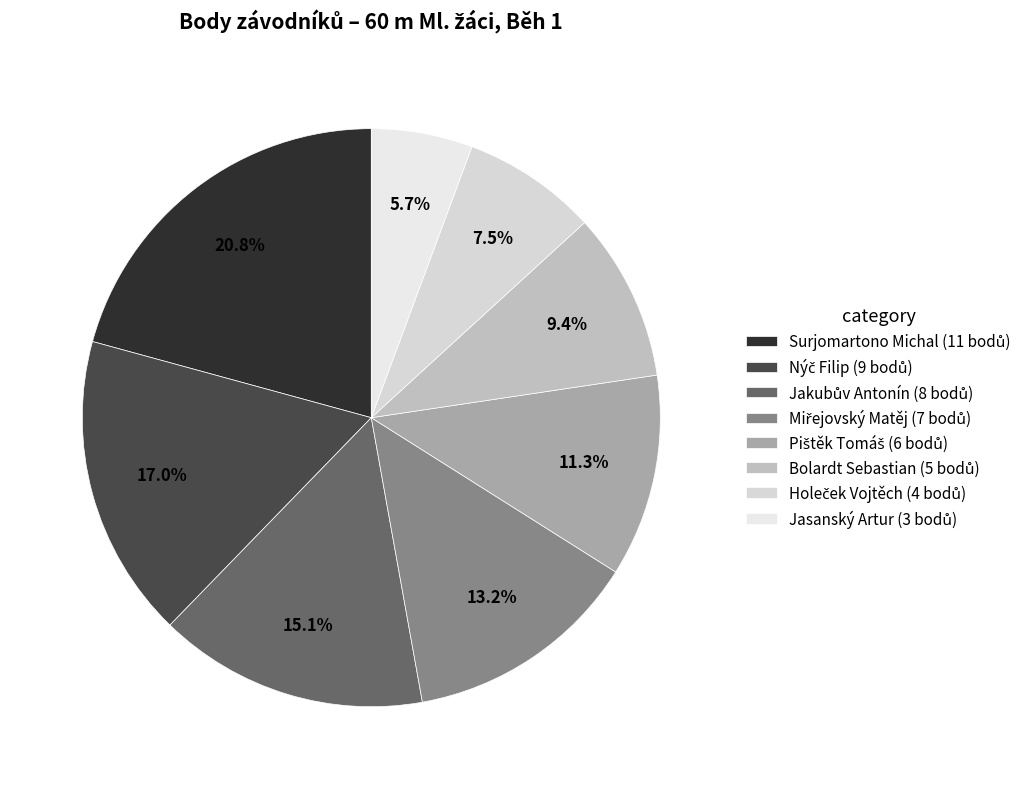

Rank the categories by value from highest to lowest.

Surjomartono Michal, Nýč Filip, Jakubův Antonín, Miřejovský Matěj, Pištěk Tomáš, Bolardt Sebastian, Holeček Vojtěch, Jasanský Artur